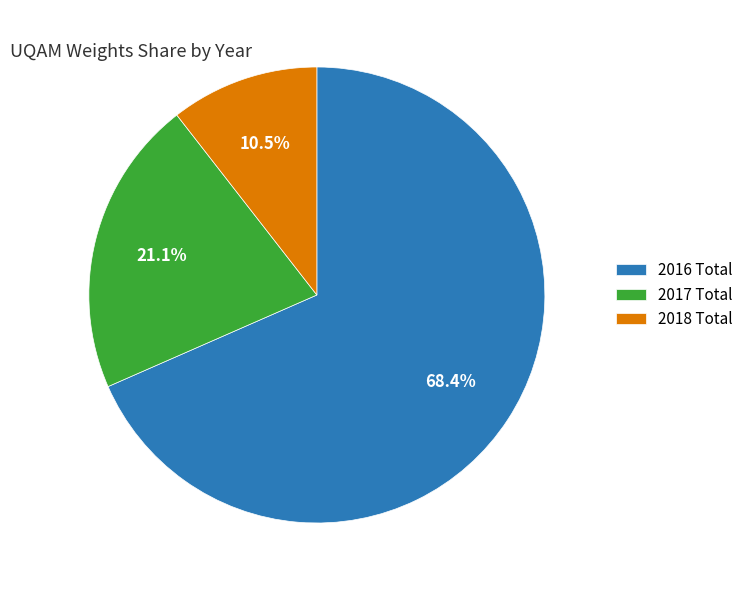

Which slice is the smallest?

2018 Total